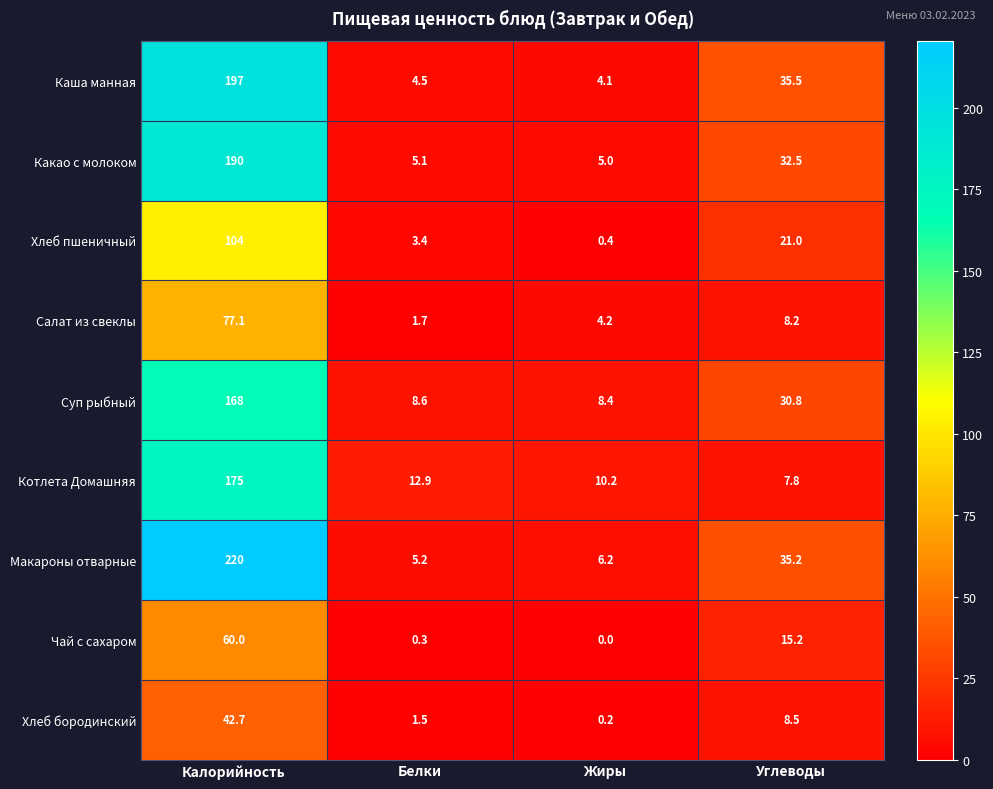

What is the lowest value of the Котлета Домашняя series?

7.8